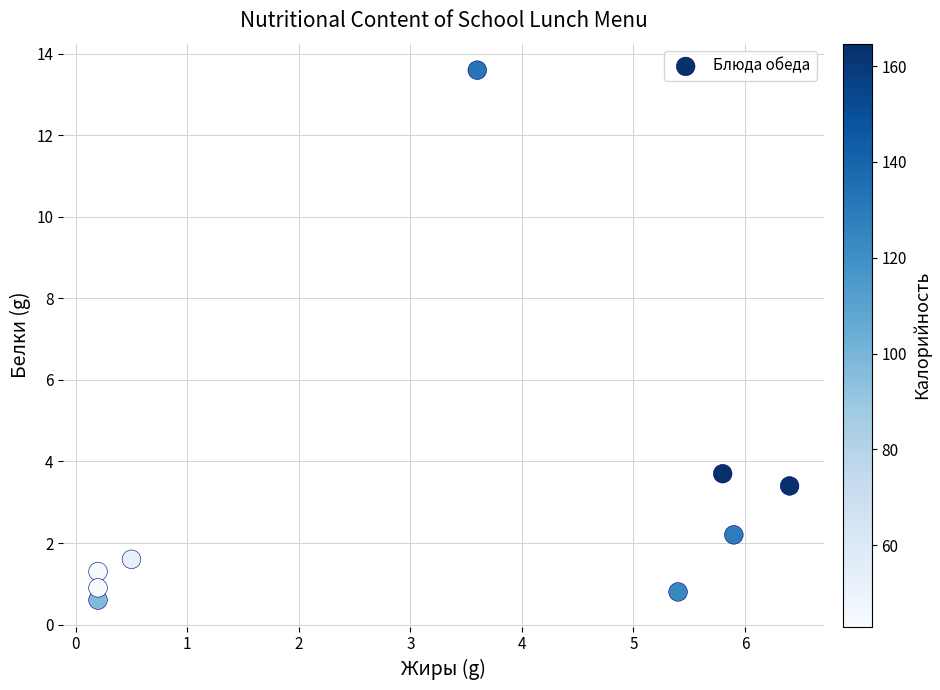

What Y value in the scatter plot is closest to 7?

3.7